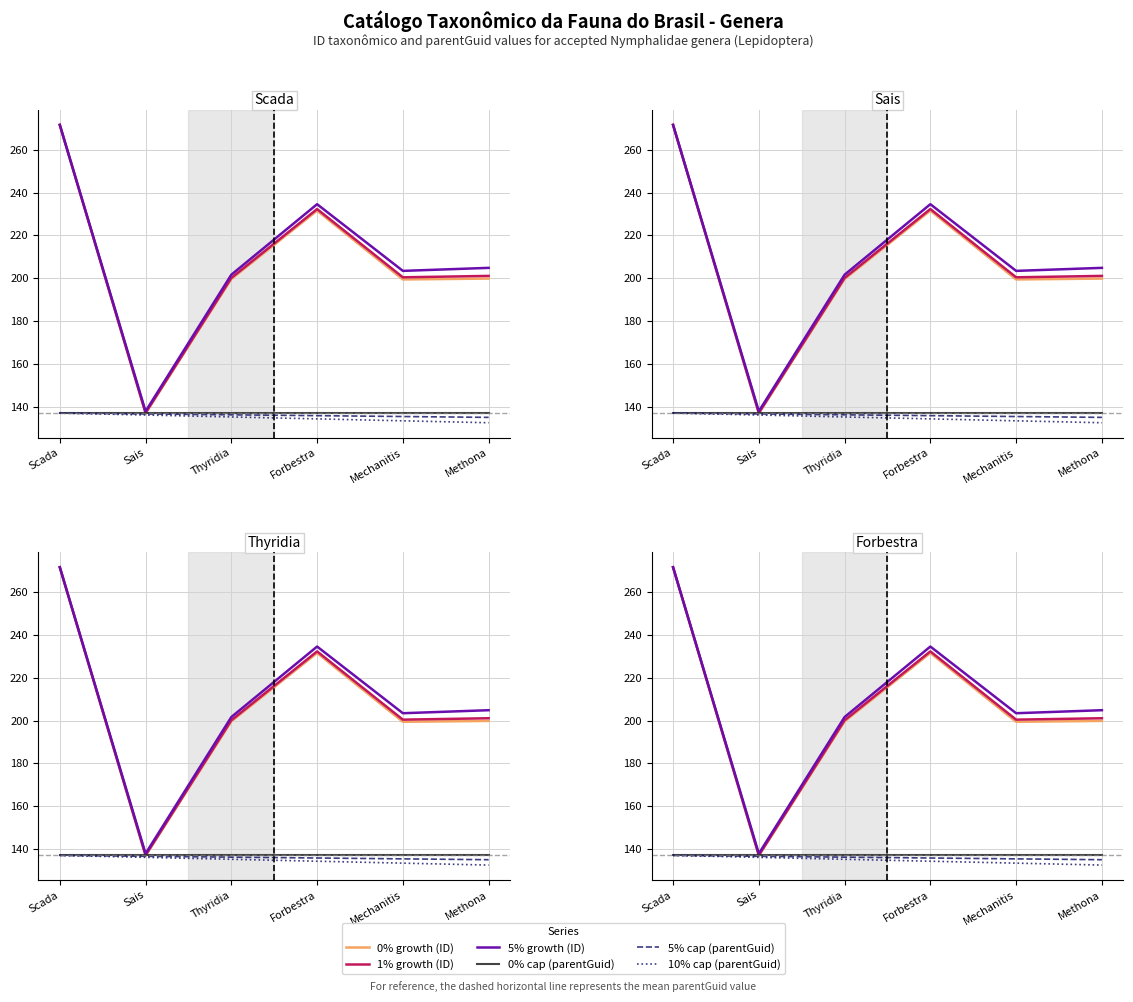

What is the difference between the highest and lowest values at Sais?

1.7